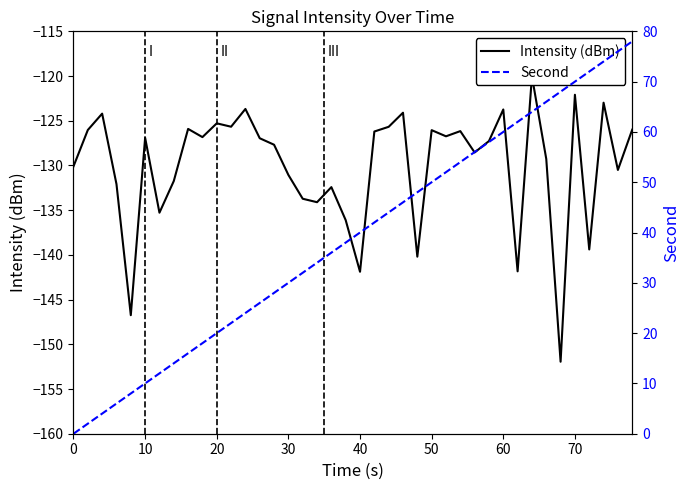

The Second series shows 125.2 at 70. True or false?

False